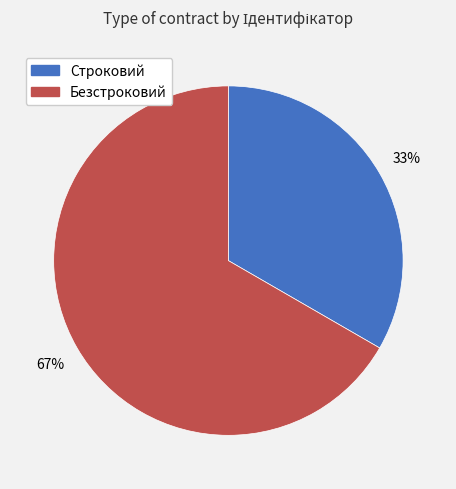

Which category accounts for the majority?

Безстроковий